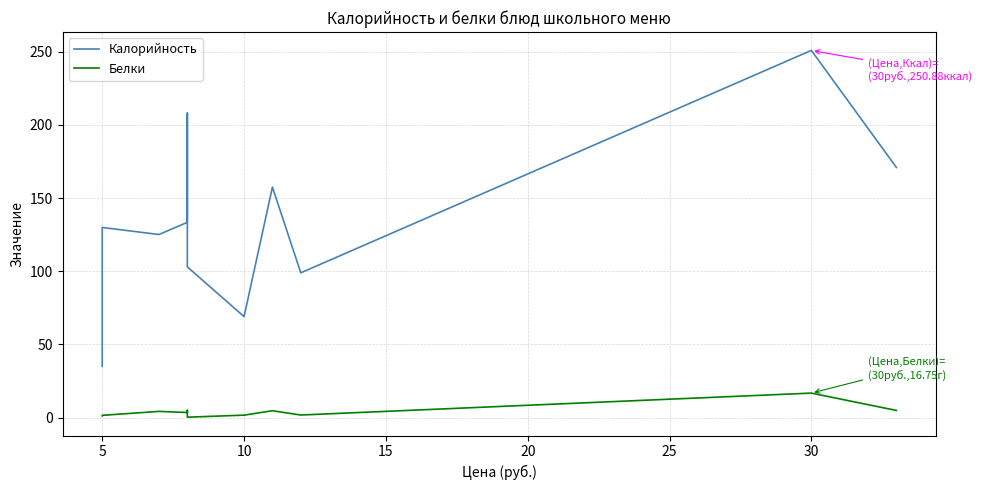

How many interior local peaks does the Белки series have?

4